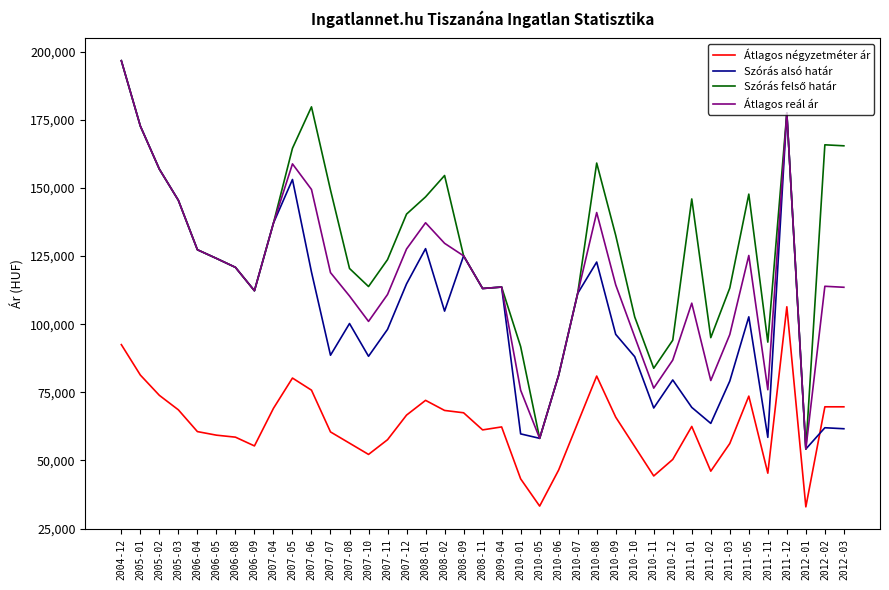

At which category is the sum across all series the highest?

2004-12